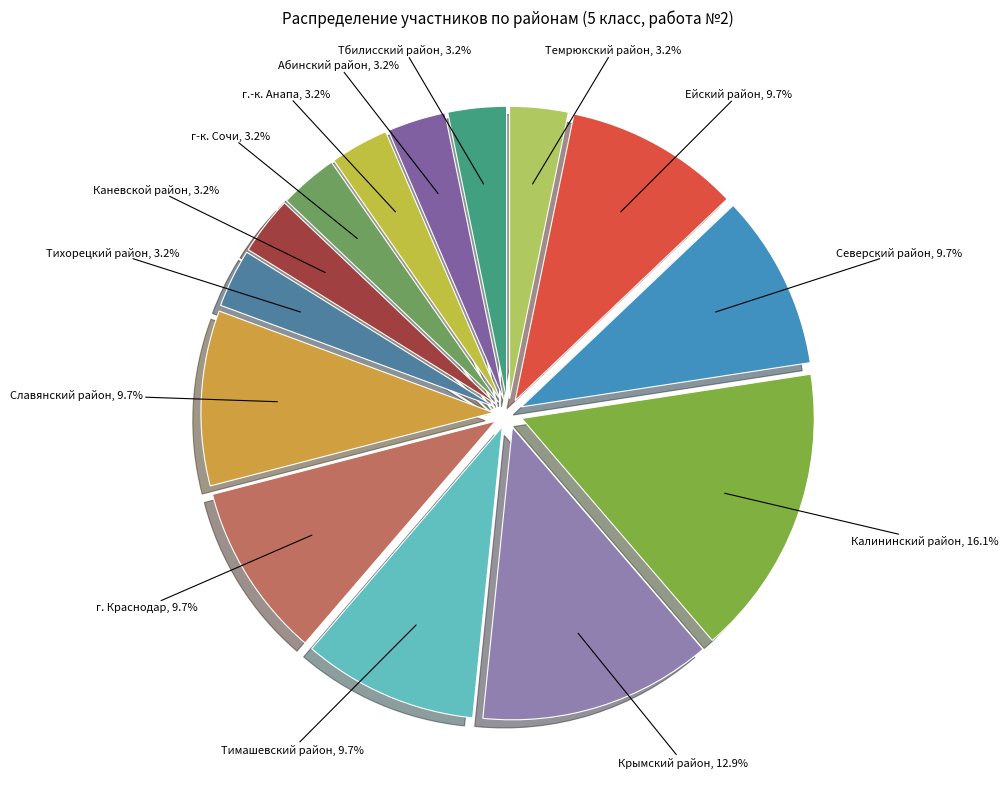

Combined, do Темрюкский район and г. Краснодар account for over 50%?

No